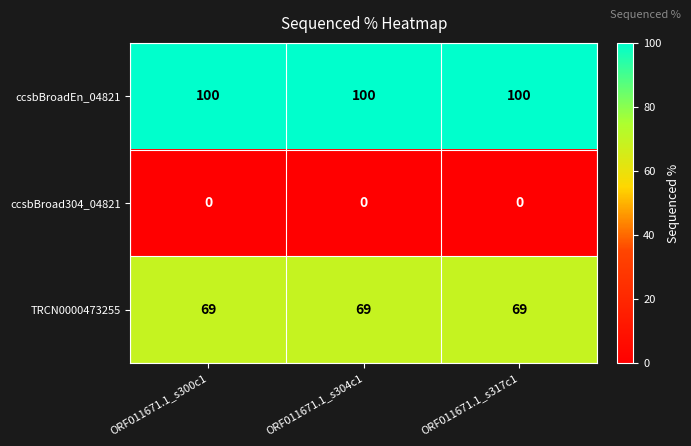

Rank the series at ORF011671.1_s304c1 from lowest to highest value.

ccsbBroad304_04821, TRCN0000473255, ccsbBroadEn_04821